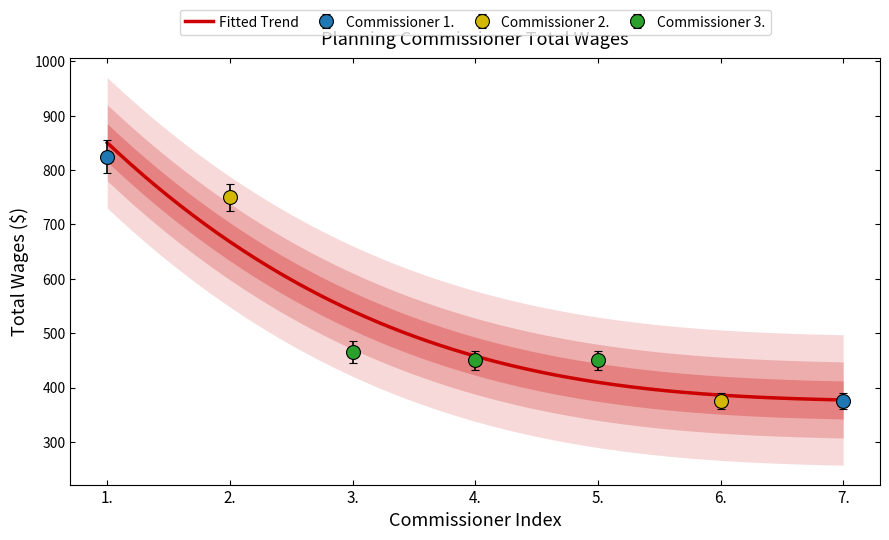

What is the maximum value shown in the chart?

825